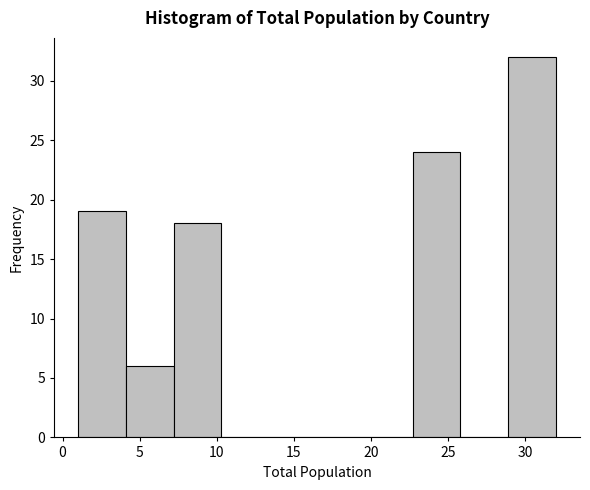

How tall is the bar that spans 7.2 to 10.3 on the x-axis? Neither the bar edges nor the heights are printed on the chart, so give them approximately, as read against the axes.

18